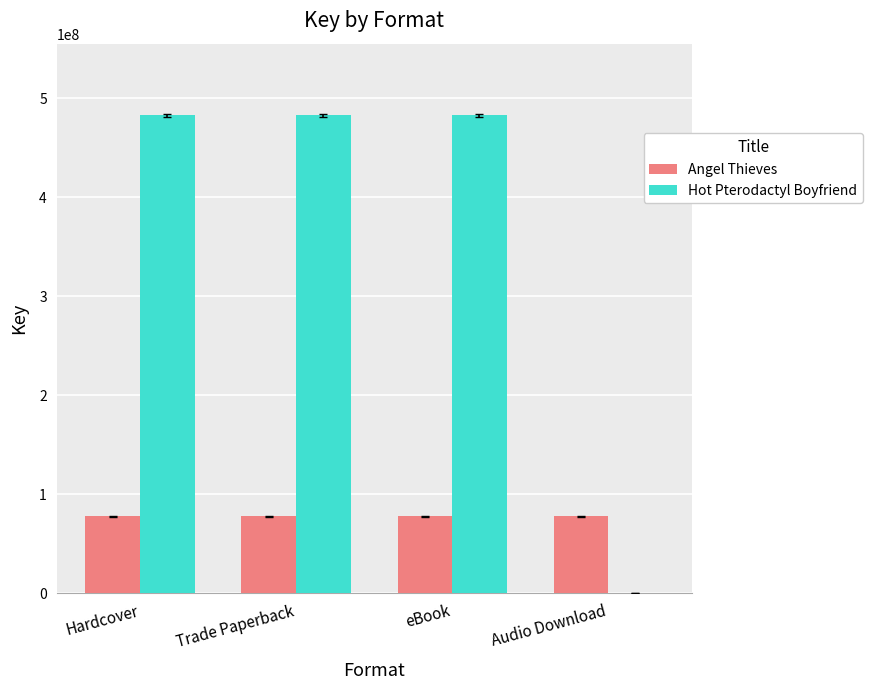

What is the sum of the Angel Thieves values at Hardcover and eBook?

155383772